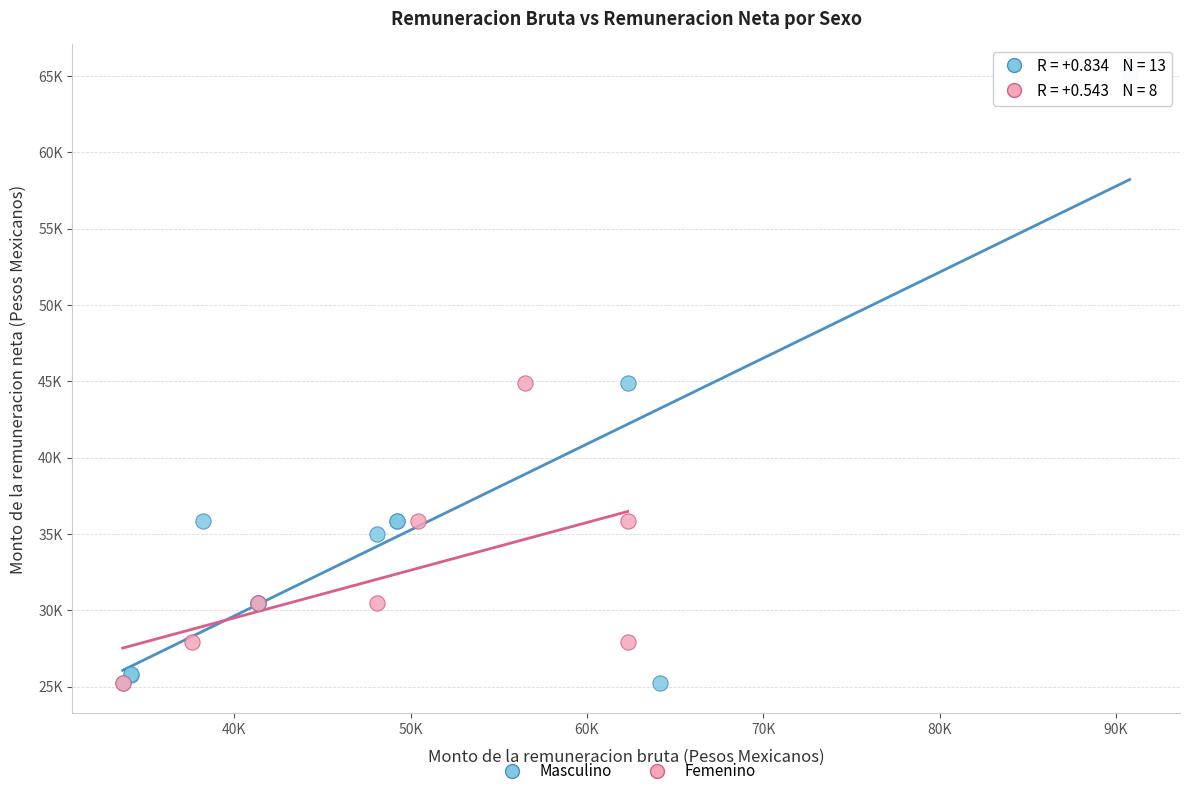

What are all the series names shown in the legend?

Masculino, Femenino